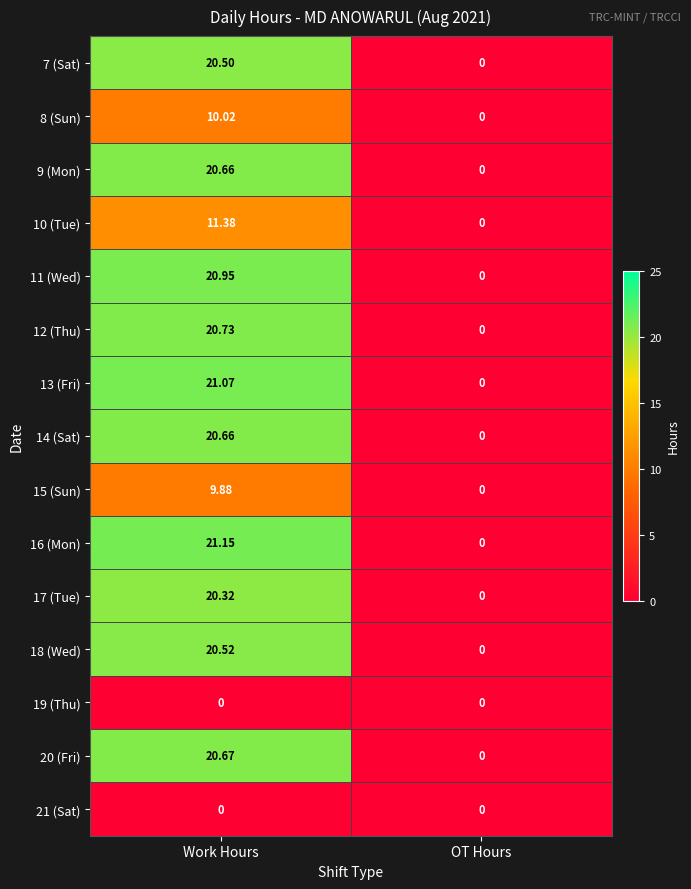

Rank the categories by 16 (Mon) value from lowest to highest.

OT Hours, Work Hours